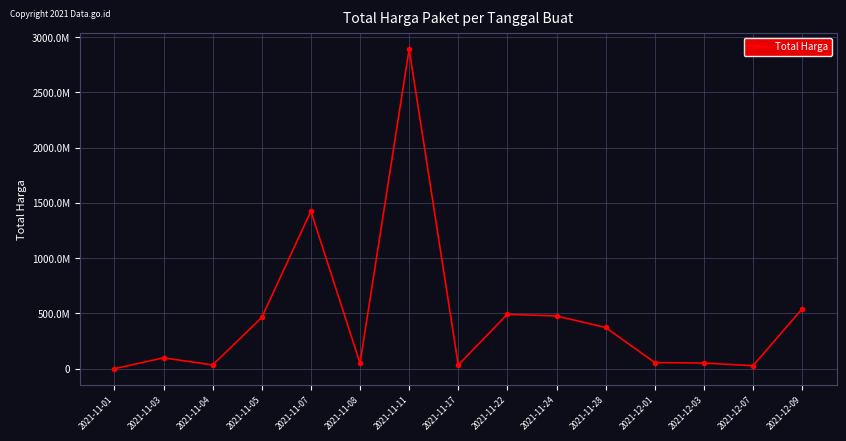

Does the chart have visible grid lines?

Yes